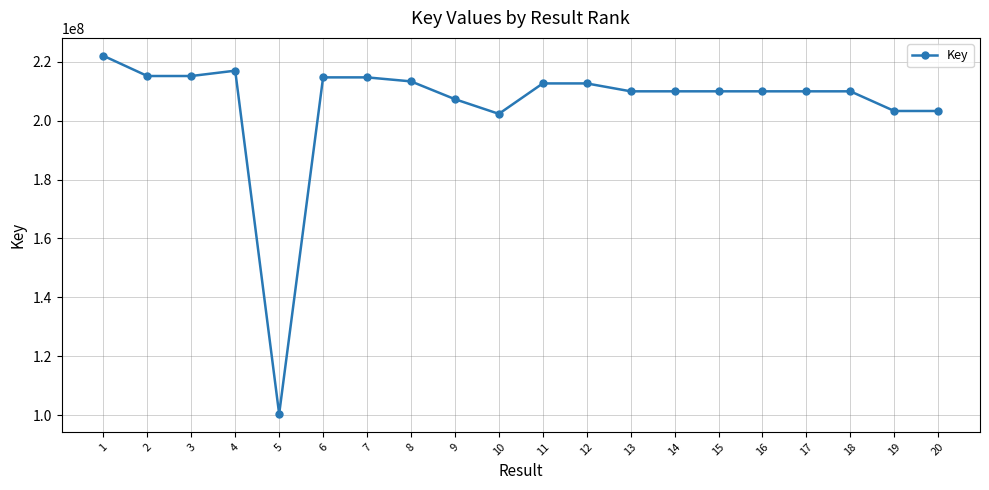

What is the smallest value displayed?

100403786